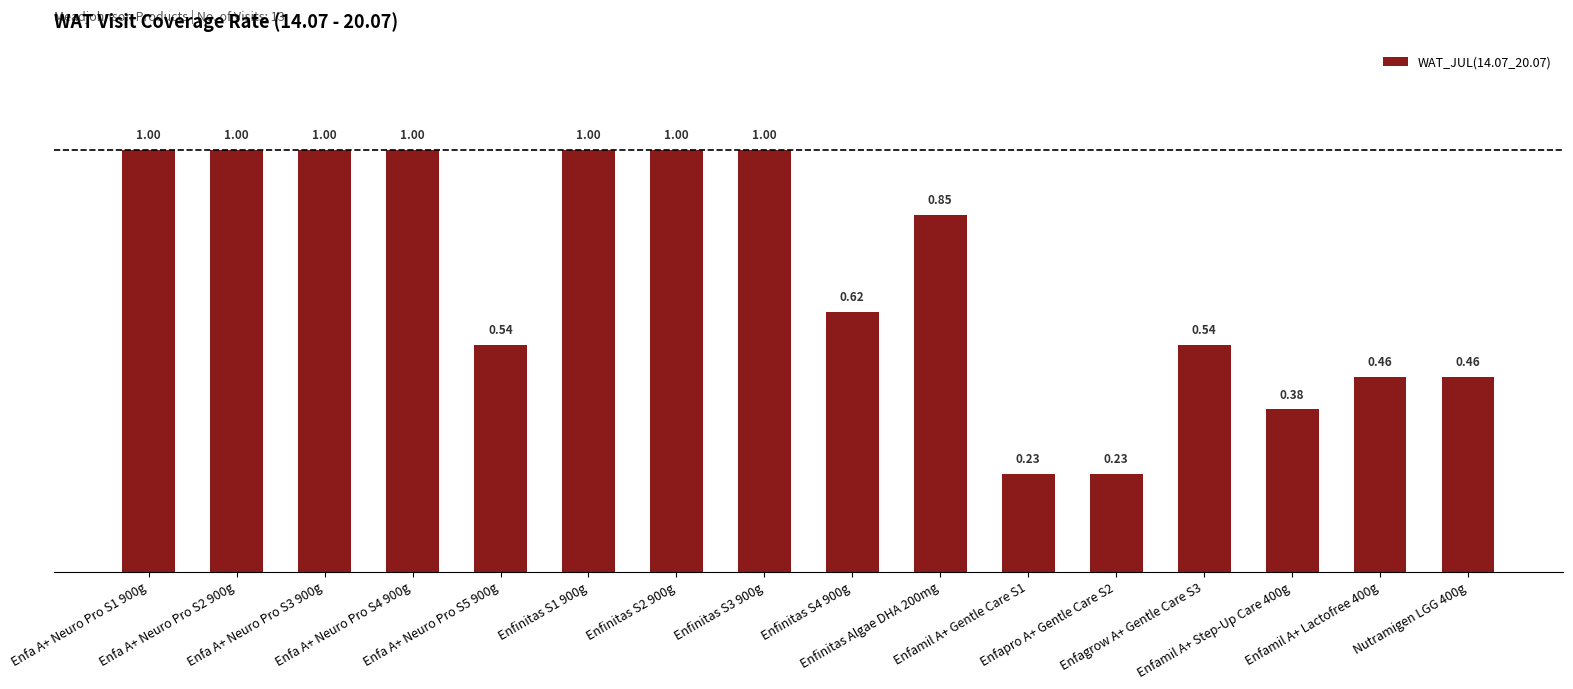

What is the change in value from Enfinitas S4 900g to Enfinitas Algae DHA 200mg?

+0.2